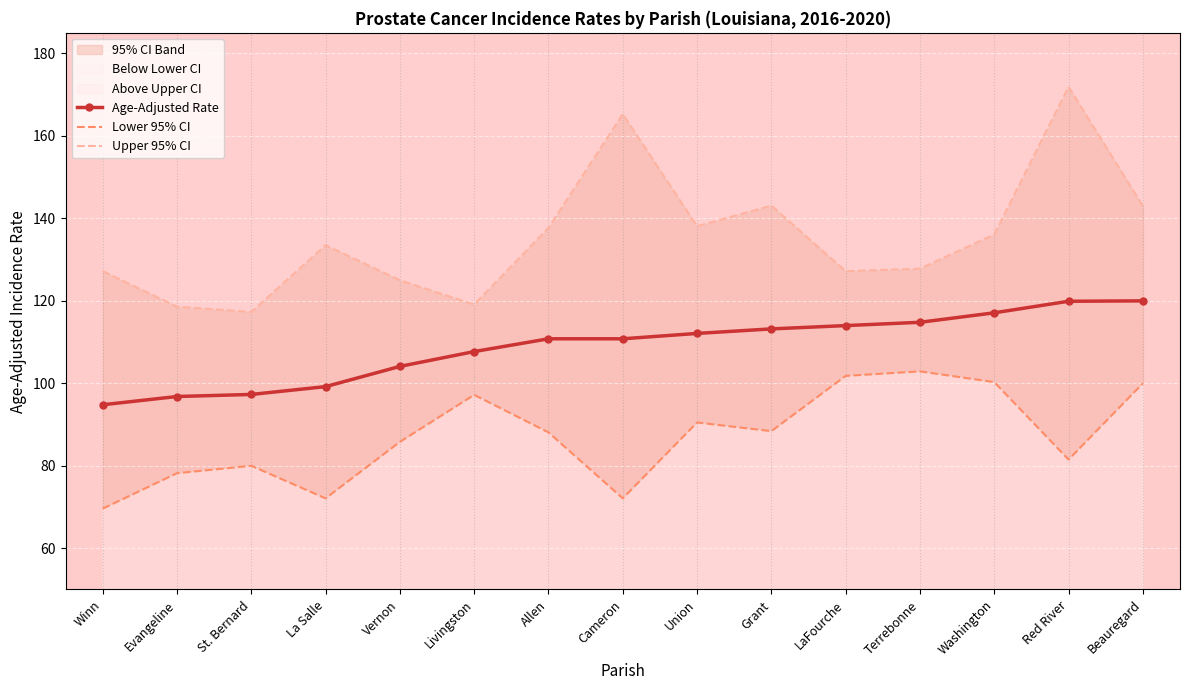

At how many categories does at least one series exceed 151?

2